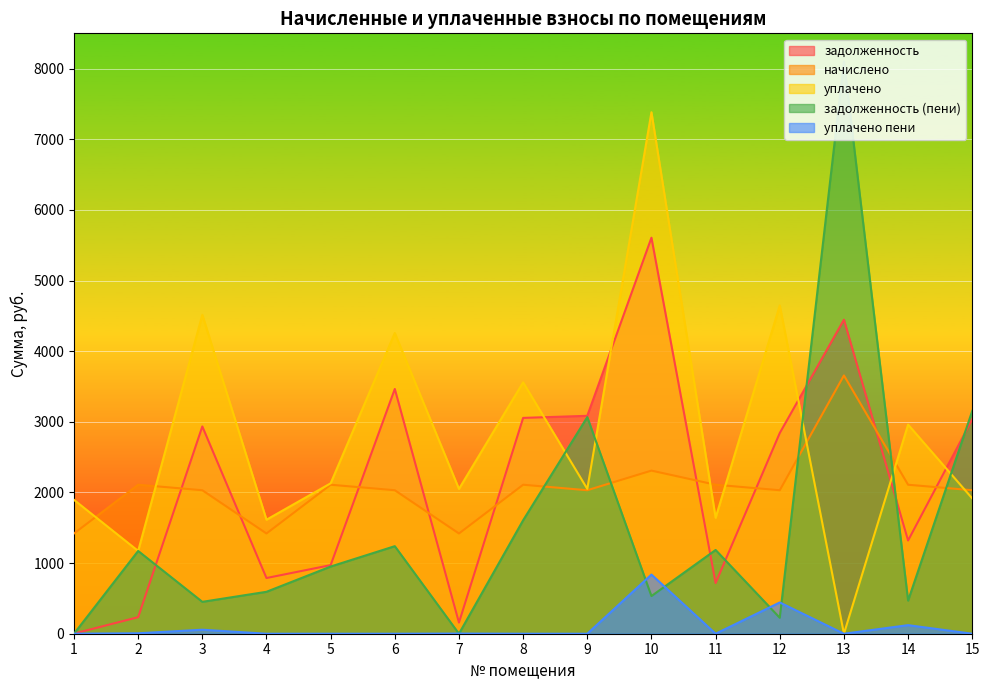

Reading left to right, transcribe all the data shown in this chart.

задолженность: 1.7	234.4	2934.4	788.4	971.2	3465.0	157.7	3055.4	3085.0	5606.4	717.9	2841.8	4445.4	1319.8	3037.8
начислено: 1419.1	2109.2	2031.5	1419.1	2109.2	2031.5	1419.1	2109.2	2031.5	2309.3	2109.2	2031.5	3656.7	2109.2	2031.5
уплачено: 1895.0	1171.8	4514.4	1614.0	2129.5	4257.0	2049.8	3558.7	2050.1	7382.8	1641.3	4647.5	0.0	2960.3	1915.3
задолженность (пени): 0.0	1171.8	451.4	593.5	951.0	1239.5	0.0	1606.0	3066.4	533.0	1185.8	225.7	8102.1	468.7	3153.9
уплачено пени: 0.6	6.2	56.5	0.0	0.0	0.0	2.2	0.0	0.0	837.5	0.0	442.6	0.0	121.4	0.0